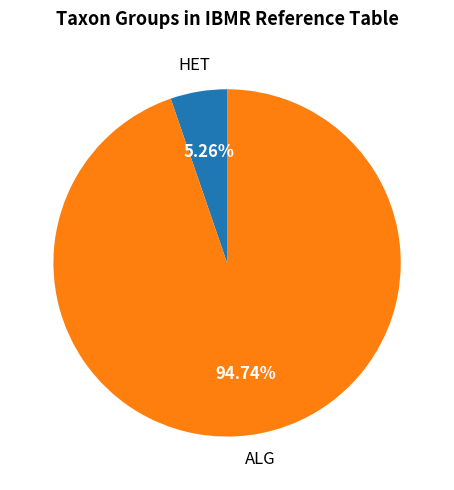

Is there any slice that represents more than half of the pie?

Yes